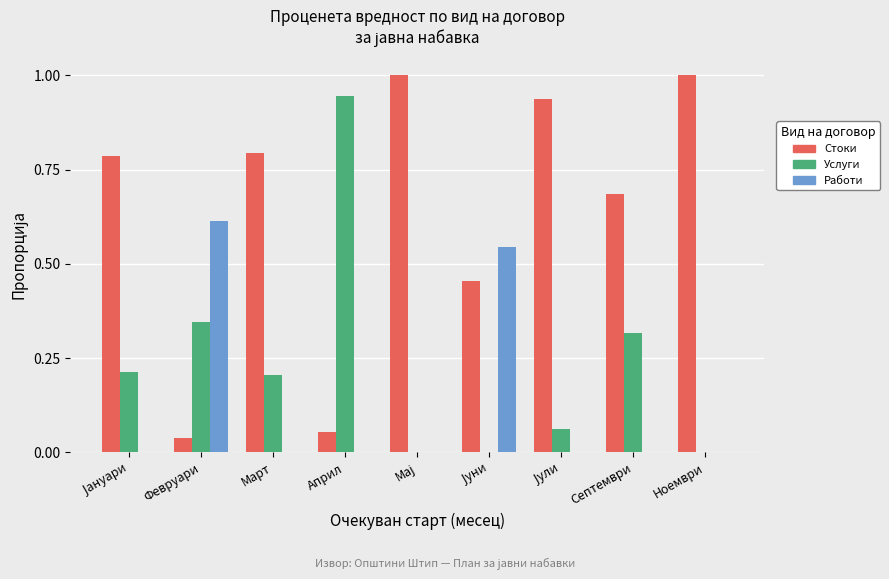

True or false: Услуги has a value of 0.0 at Ноември.

True